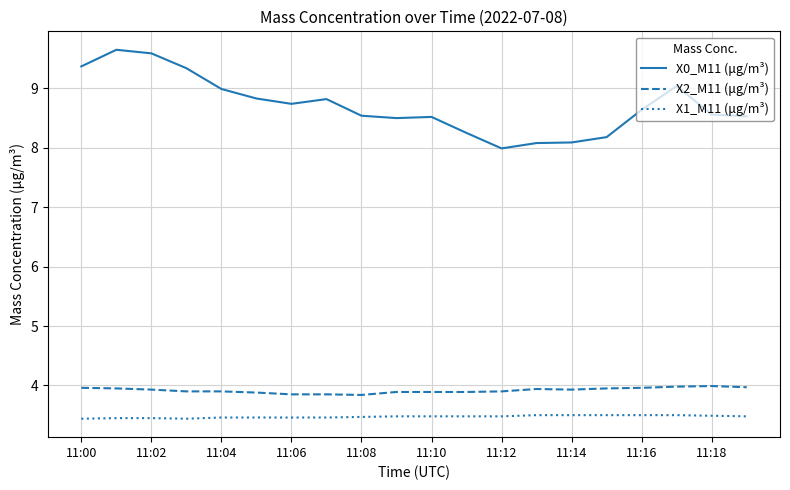

Which series has the largest total across all categories?

X0_M11 (μg/m³)